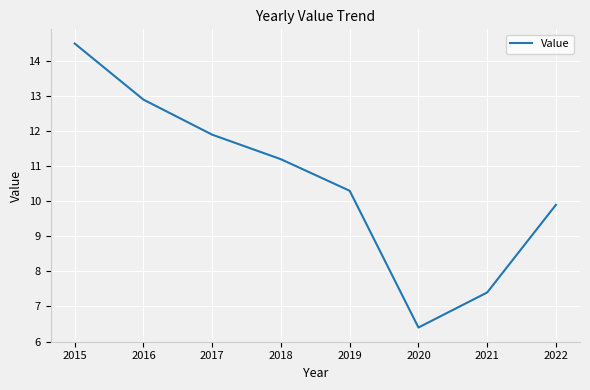

What is the sum of the values at 2016 and 2021?

20.3